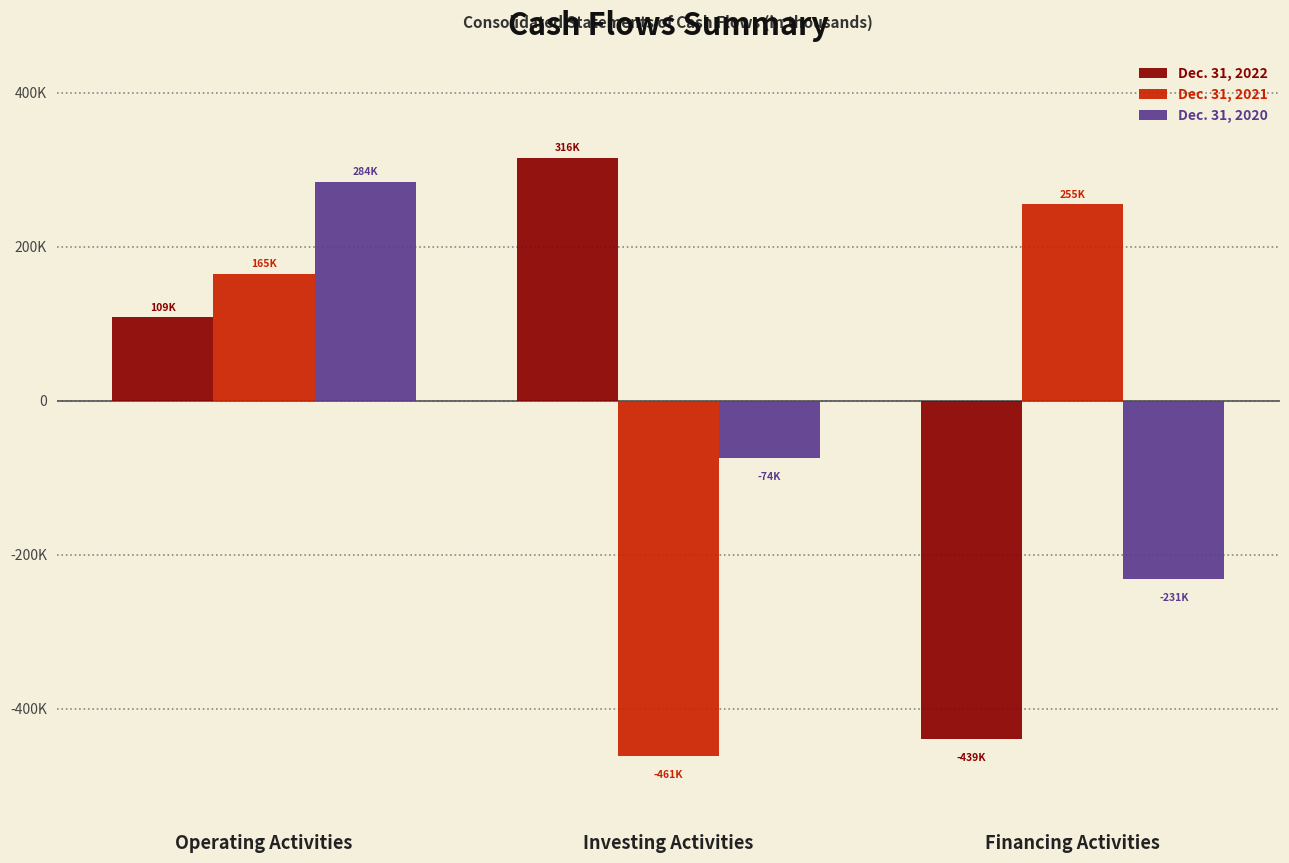

Does the chart contain stacked bars?

No